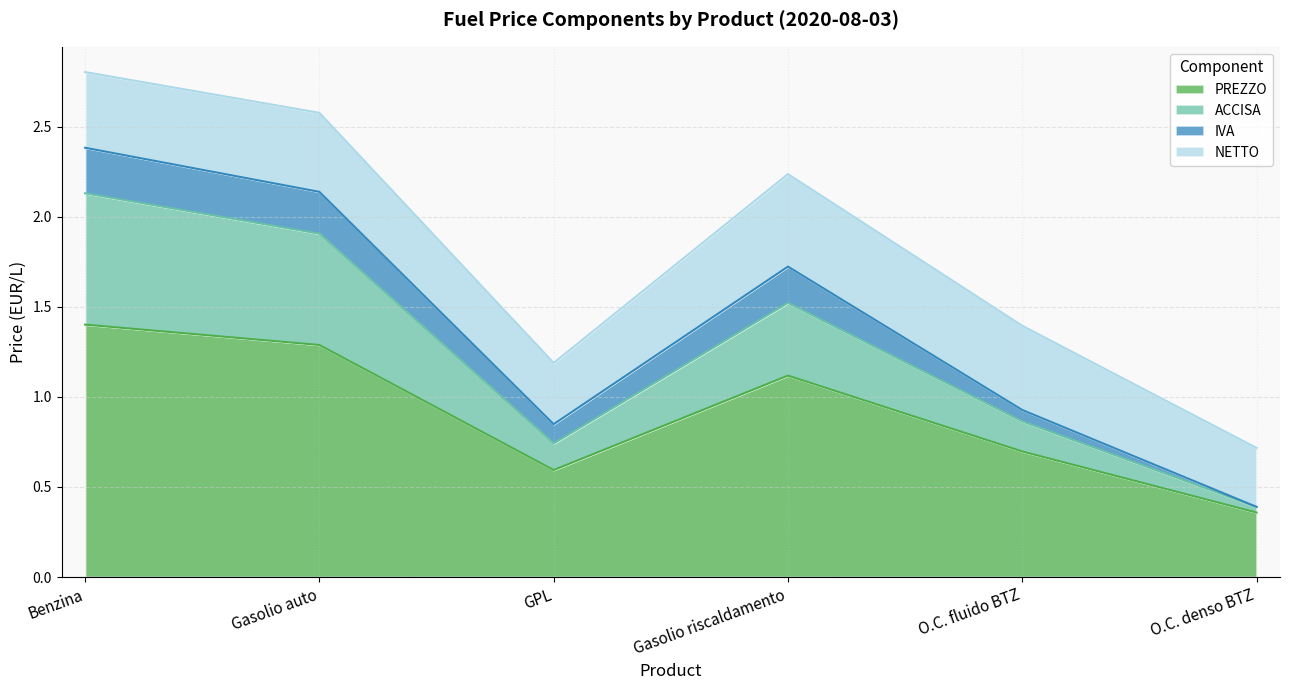

What is the total value across all series at O.C. fluido BTZ?

1.4